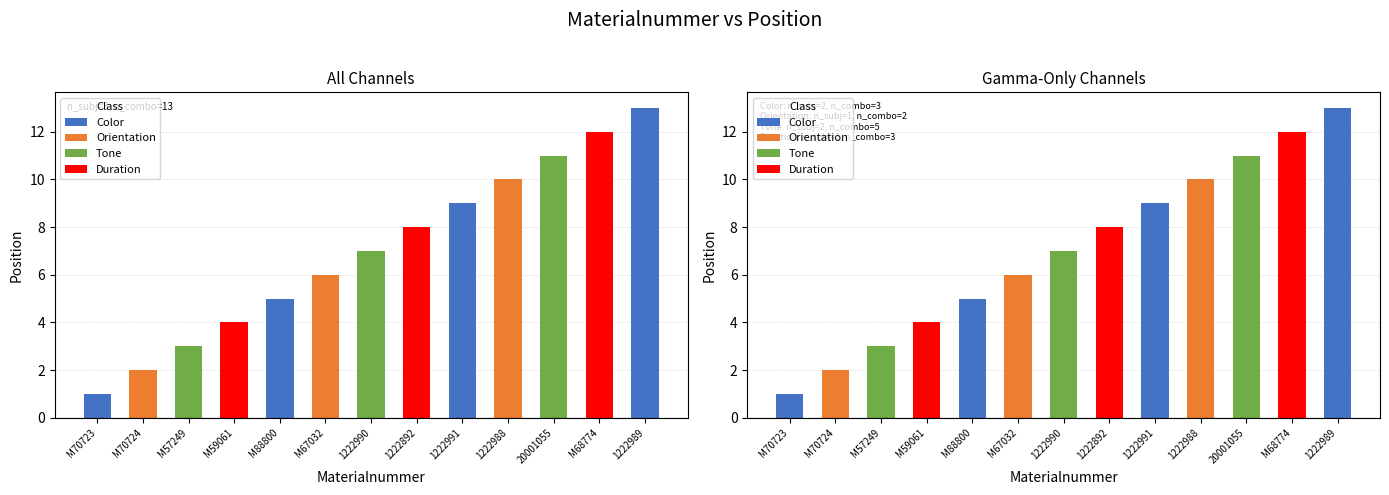

What is the greatest value displayed?

13